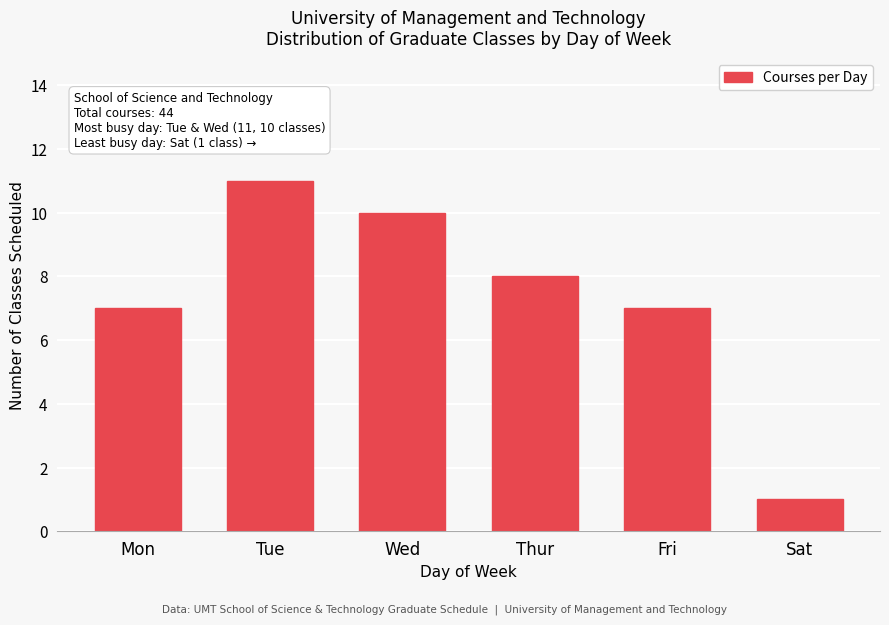

Reading left to right, extract all data points from this chart.

7	11	10	8	7	1